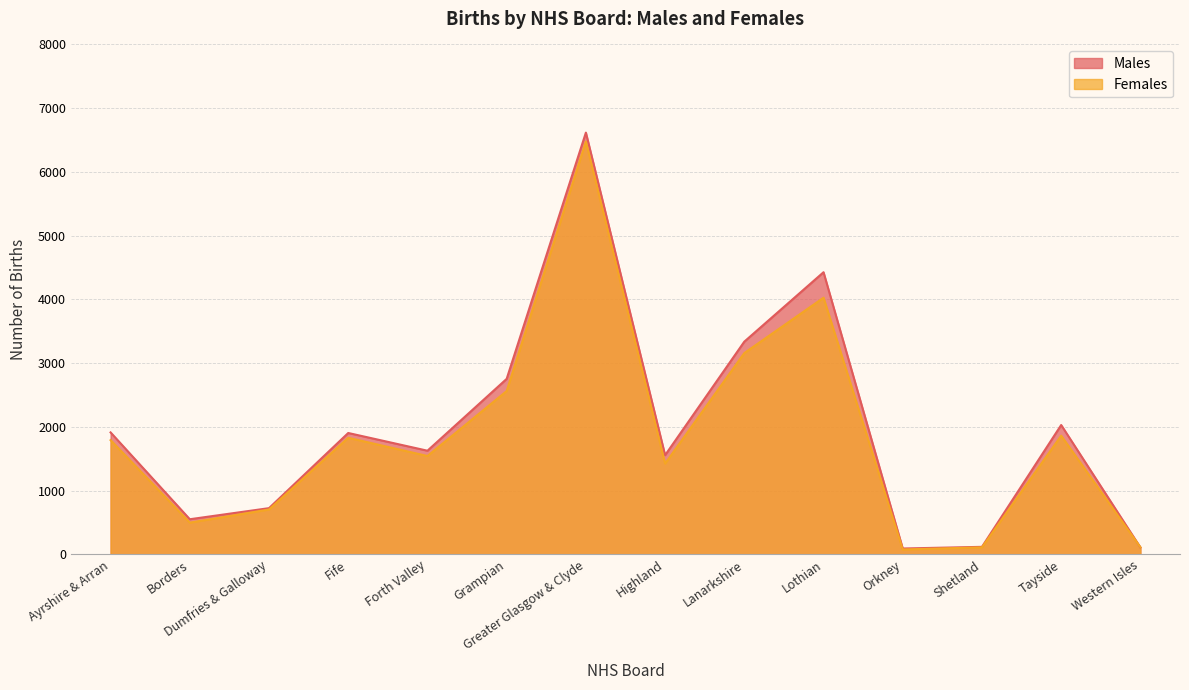

How many intersections are there between Females and Males?

1